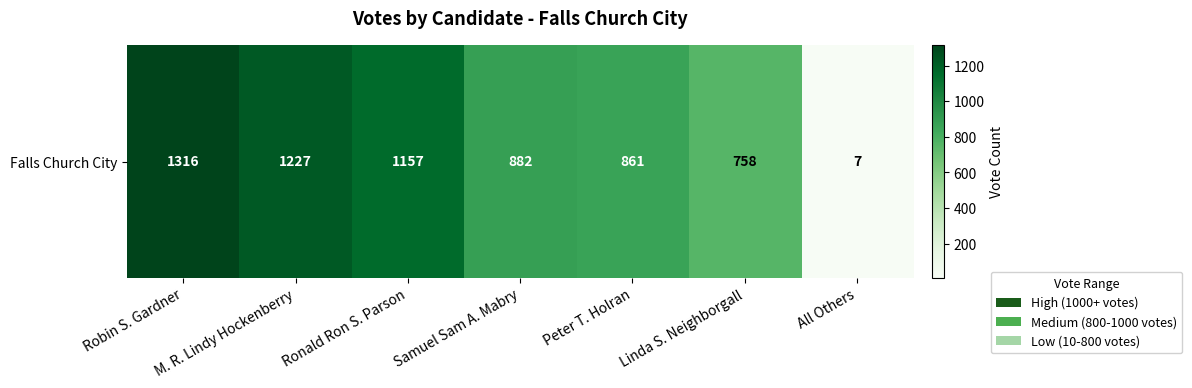

What is the change in value from Robin S. Gardner to Peter T. Holran?

-455